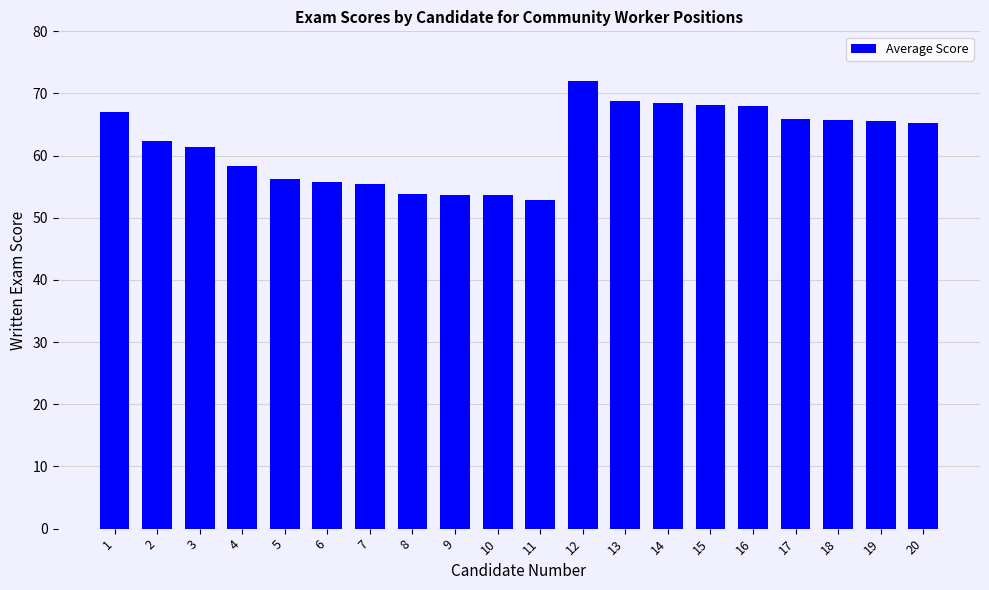

What is the change in value from 2 to 12?

+9.7